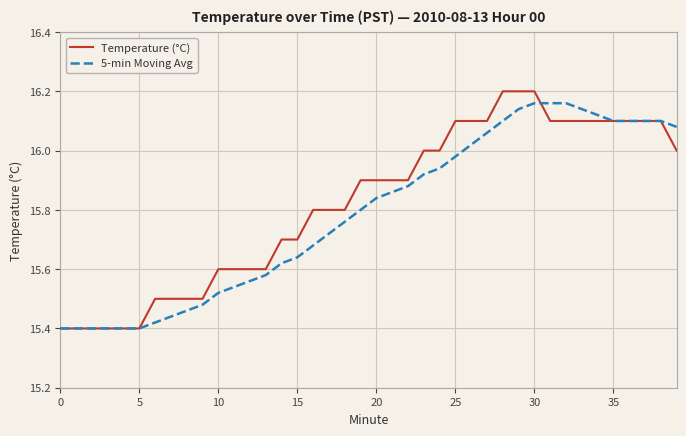

Is the value of 5-min Moving Avg at 30 greater than the value of Temperature (°C) at 35?

Yes